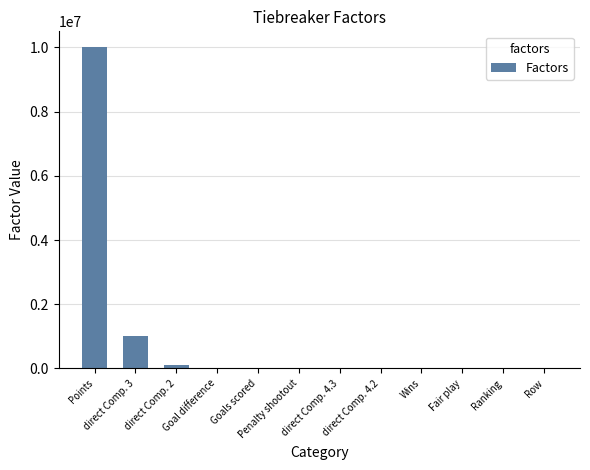

What is the sum of all values?

11101011.1